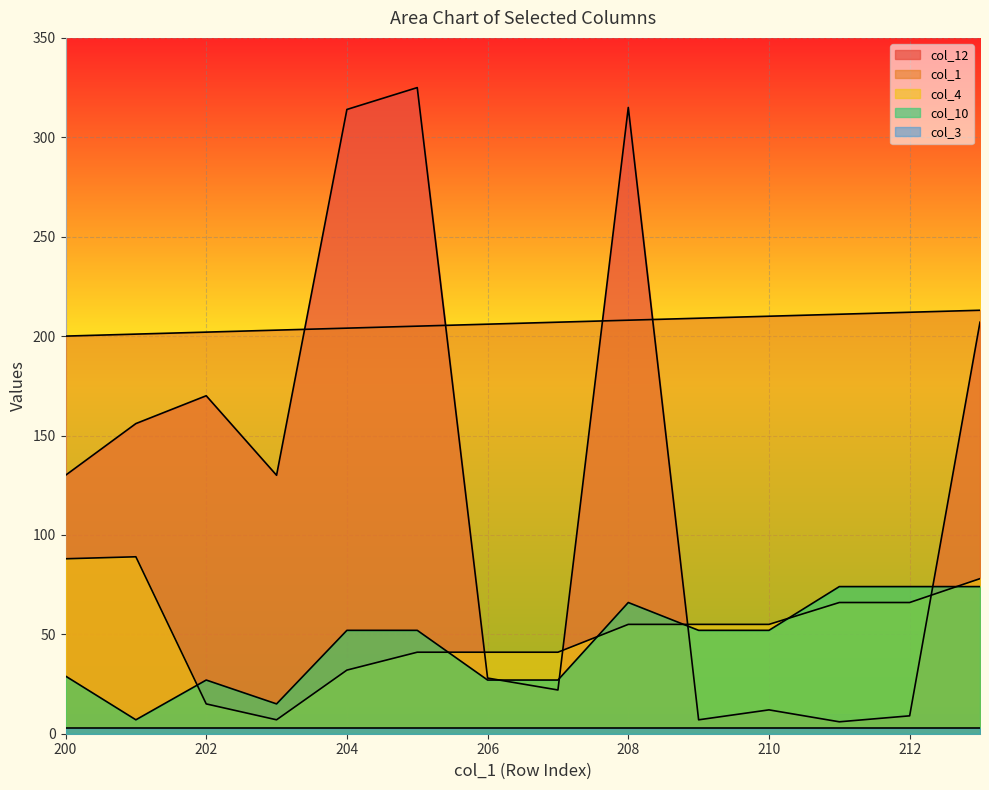

How many interior local valleys does the col_4 series have?

1